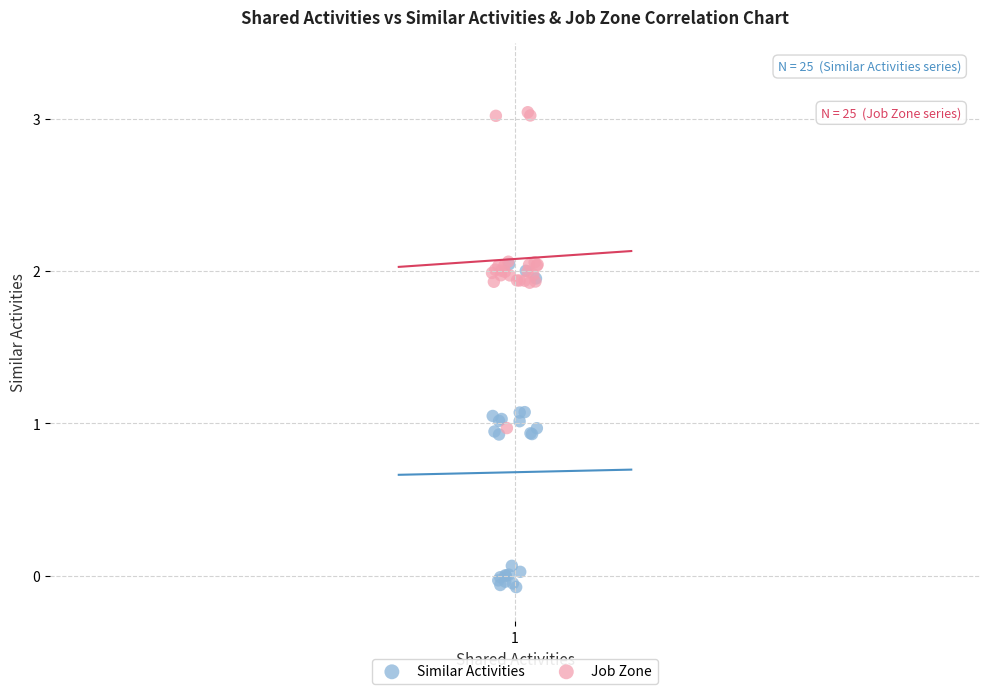

Which series contains the highest Y value?

Job Zone